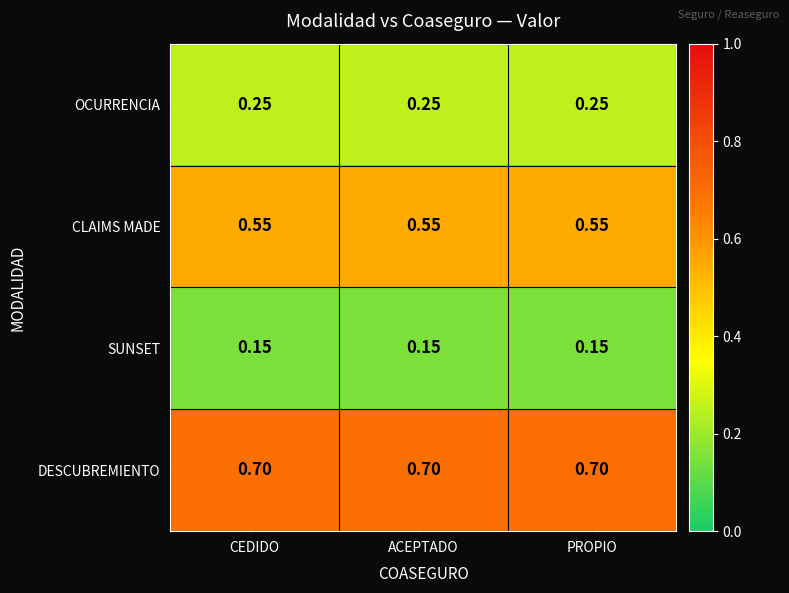

Which series has the largest total across all categories?

DESCUBREMIENTO